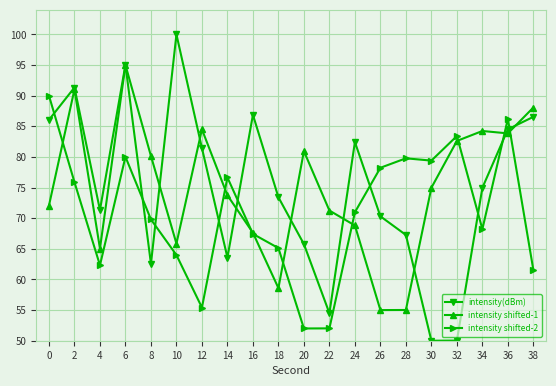

What is the value of the intensity shifted-1 point at the 2nd from the left?

91.0